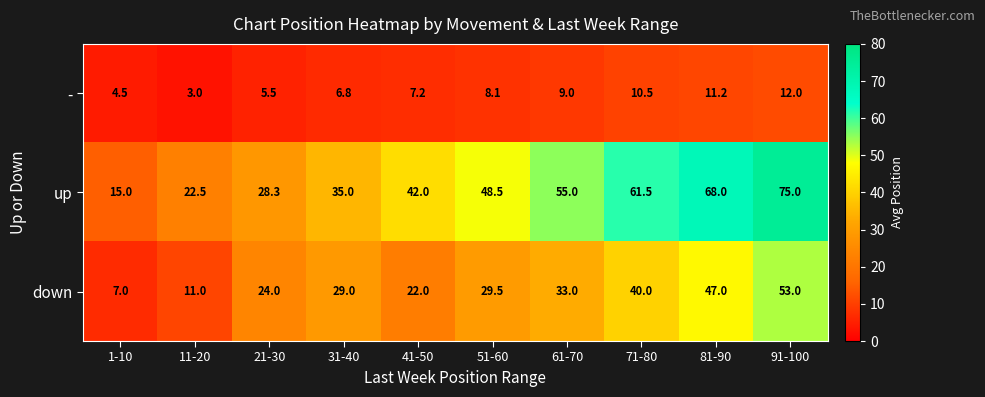

How many data points in - are above 8?

5